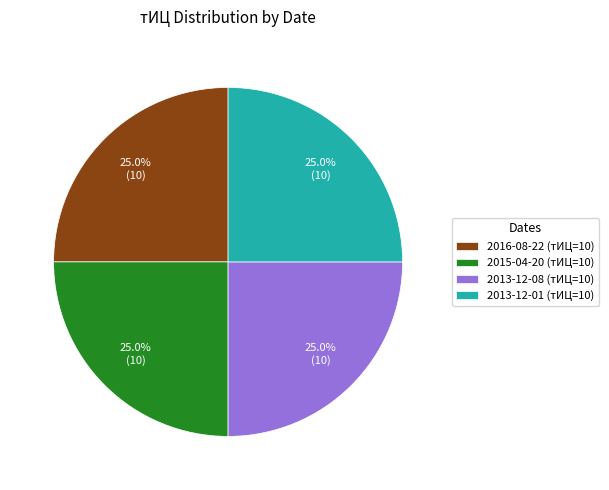

Does 2013-12-08 (тИЦ=10) represent more than half of the total?

No